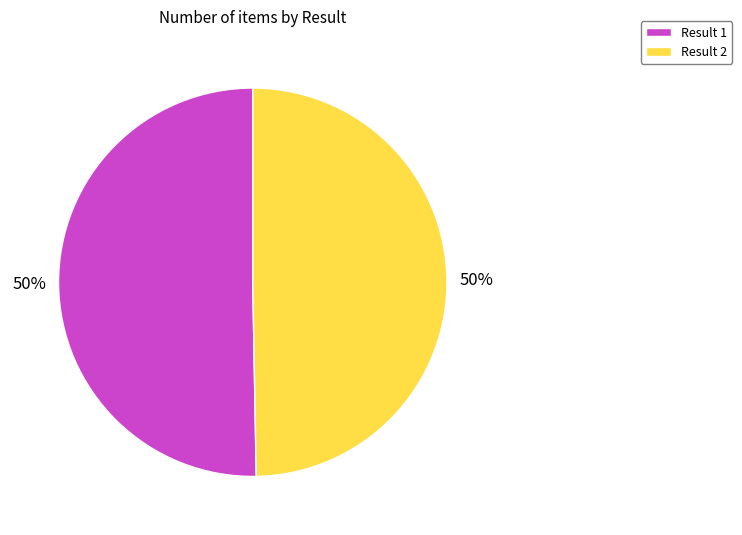

How many slices are in this pie chart?

2